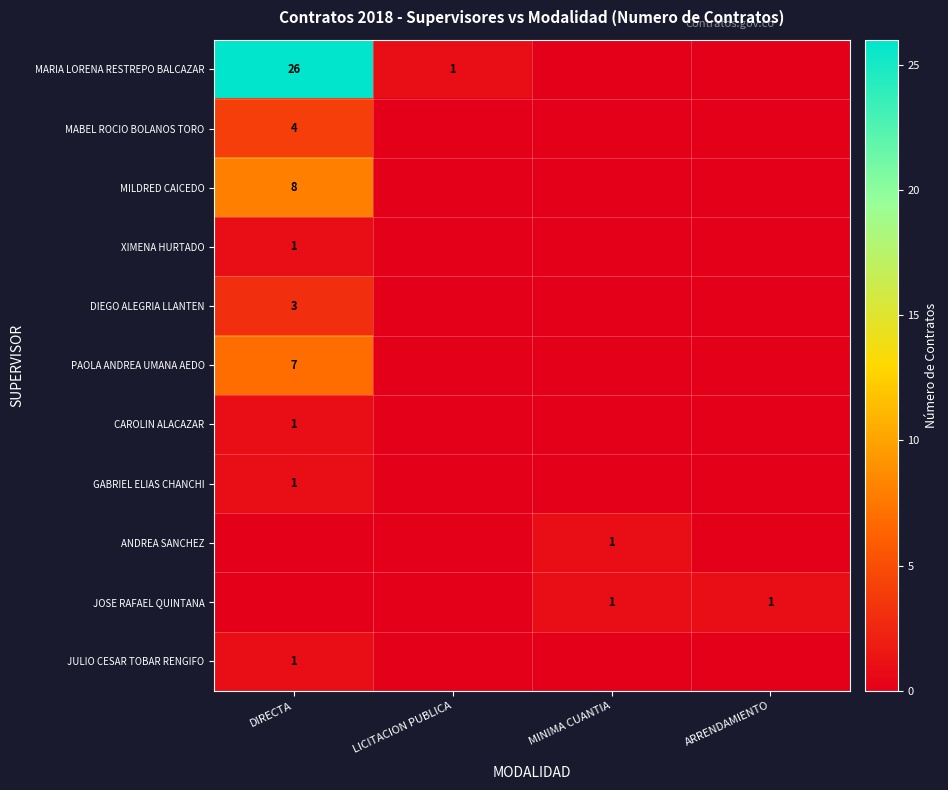

What is the difference between the highest and lowest values at LICITACION PUBLICA?

1